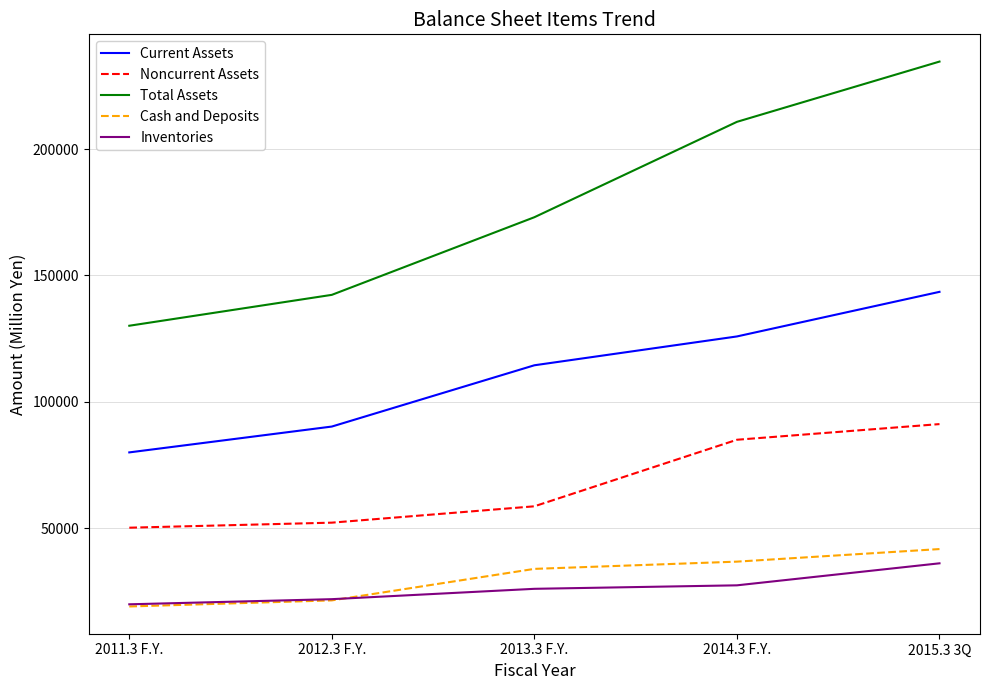

At which label is Inventories closest to 27922?

2014.3 F.Y.